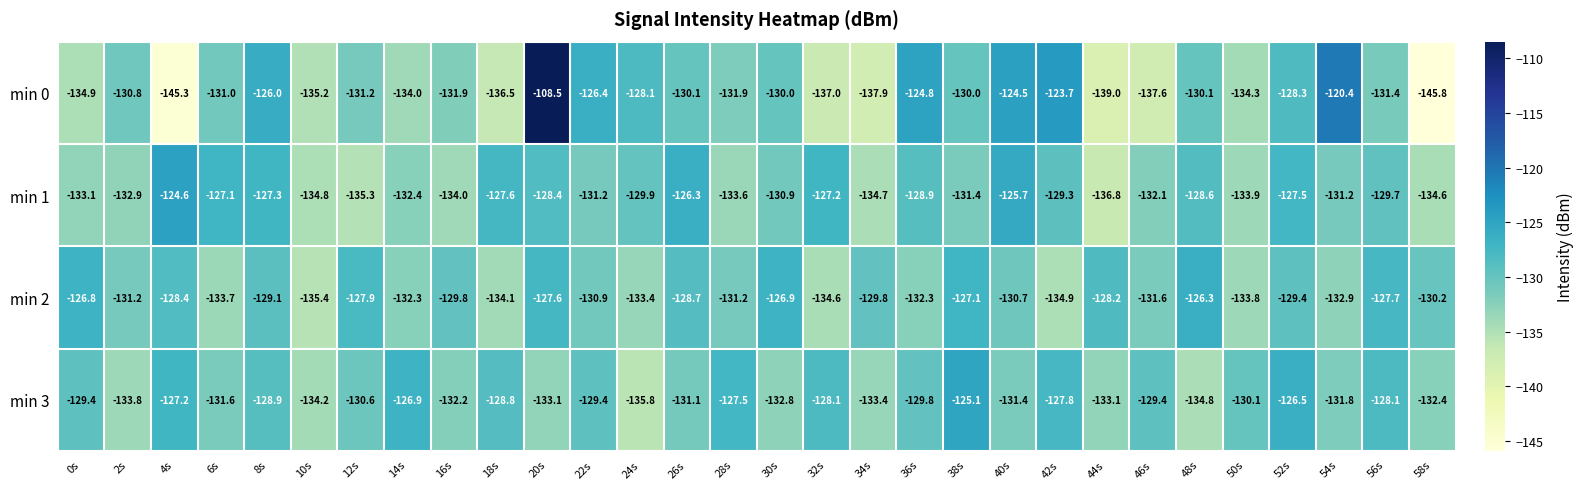

How many data points does each series have?

30